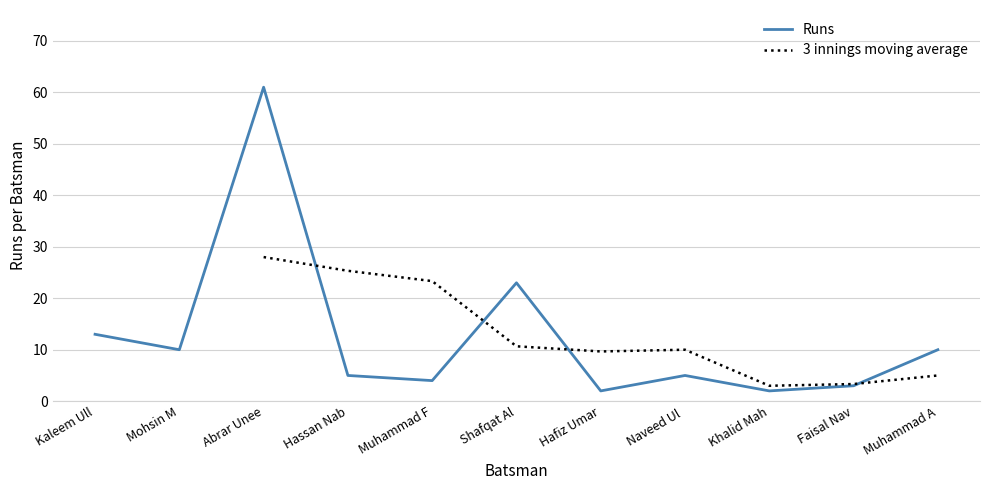

How many times do Runs and 3 innings moving average cross each other?

4